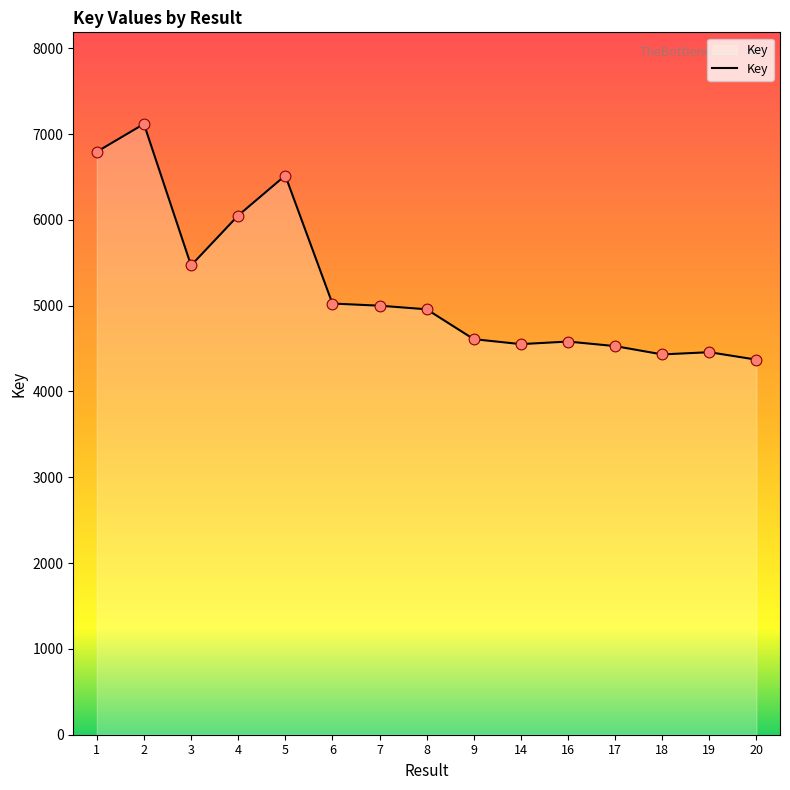

Approximately how many times larger is the value at 18 compared to 9?

1.0